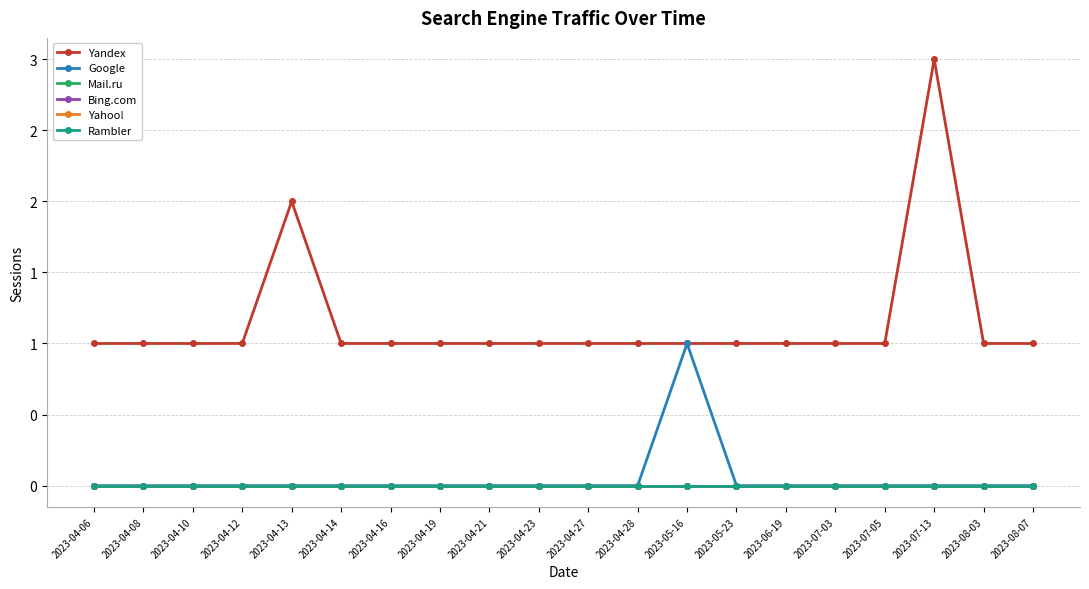

Which series changed the most between 2023-04-10 and 2023-04-21?

Yandex